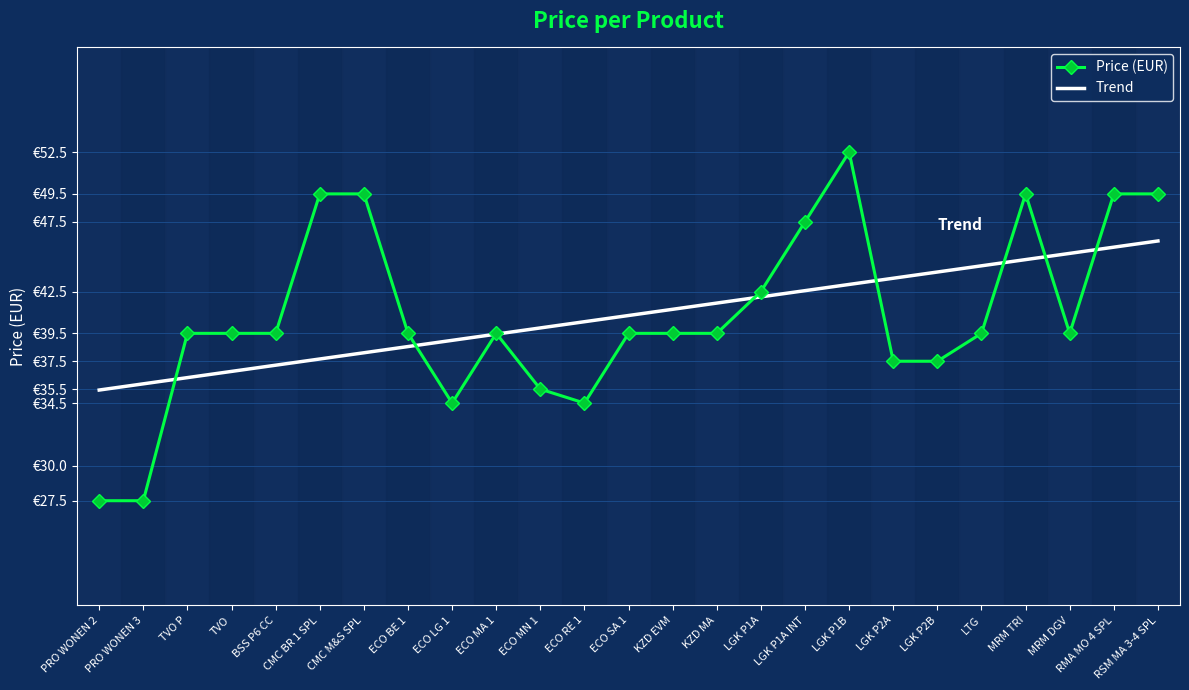

What are all the series names shown in the legend?

Price (EUR), Trend